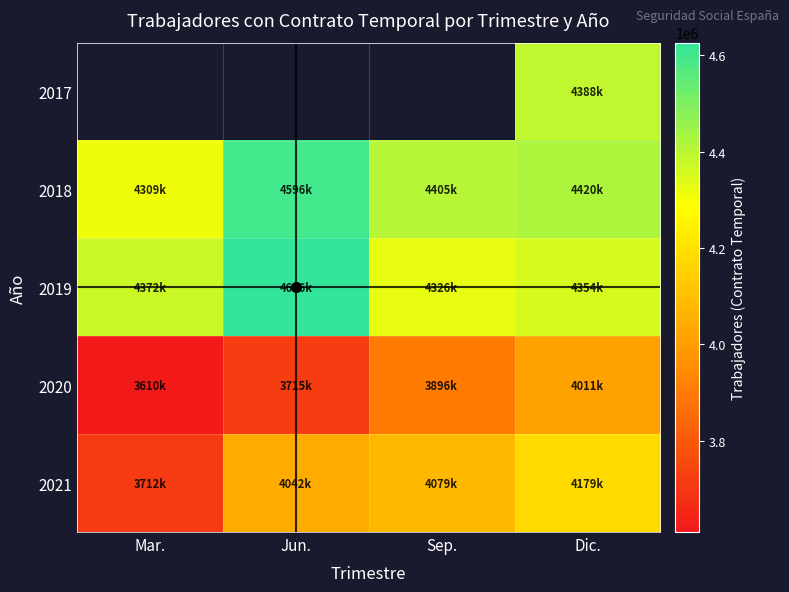

What is the sum of all 2020 values?

15235178.0